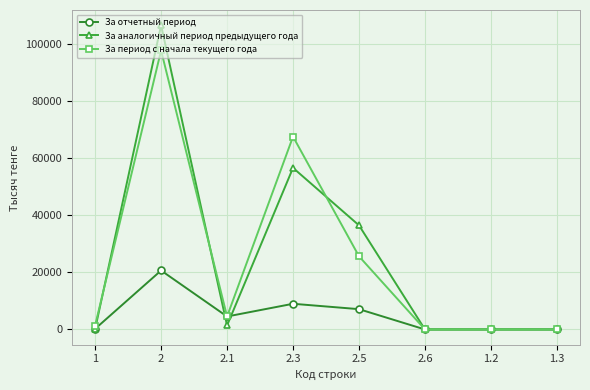

Does the chart display data point markers on the line(s)?

Yes